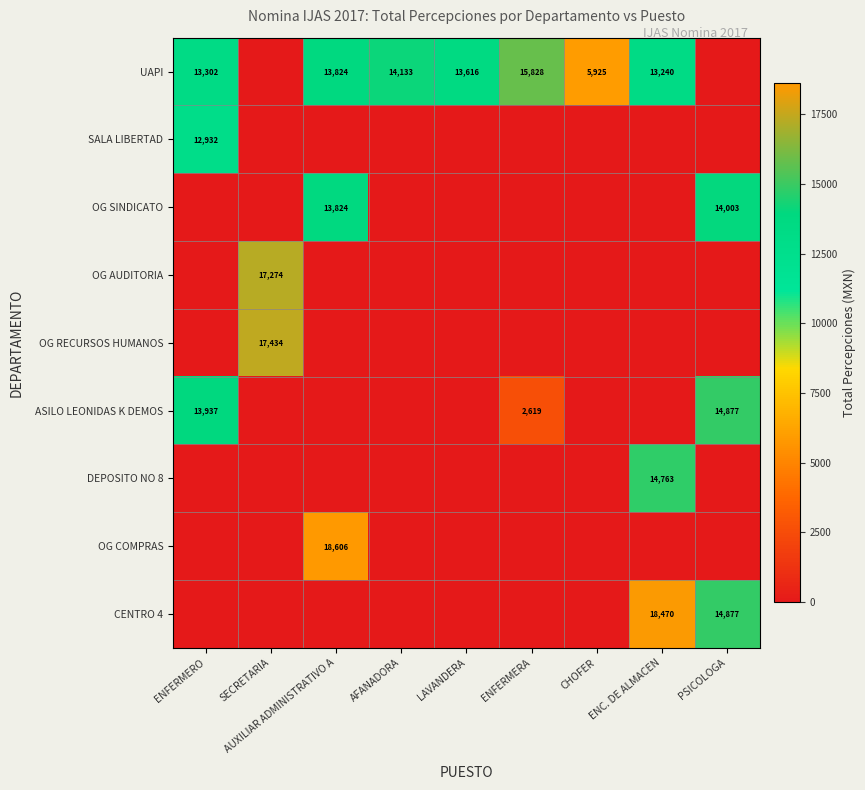

Is it true that UAPI equals 7349 at ENFERMERO?

False